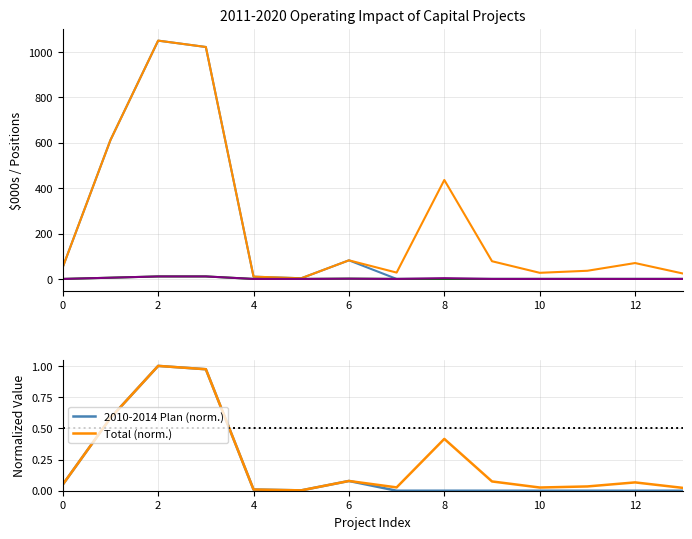

How many values in the 2010-2014 Positions series exceed 0?

4